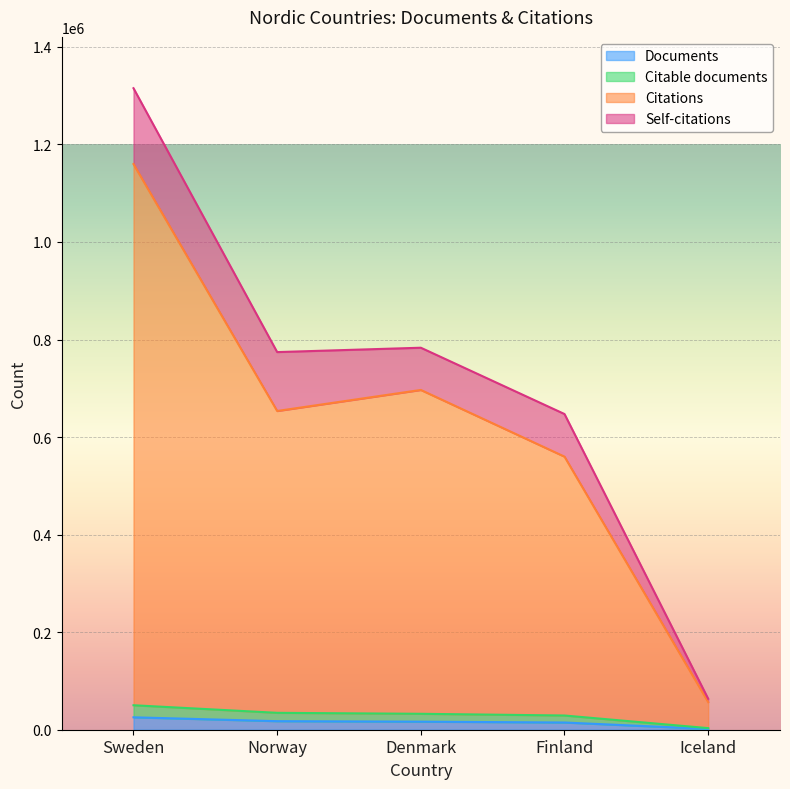

Count the number of categories in the chart.

5